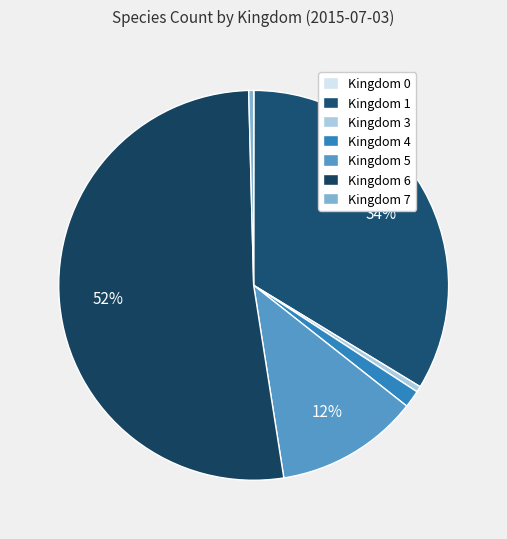

To the nearest percent, what is the average slice percentage?

14%